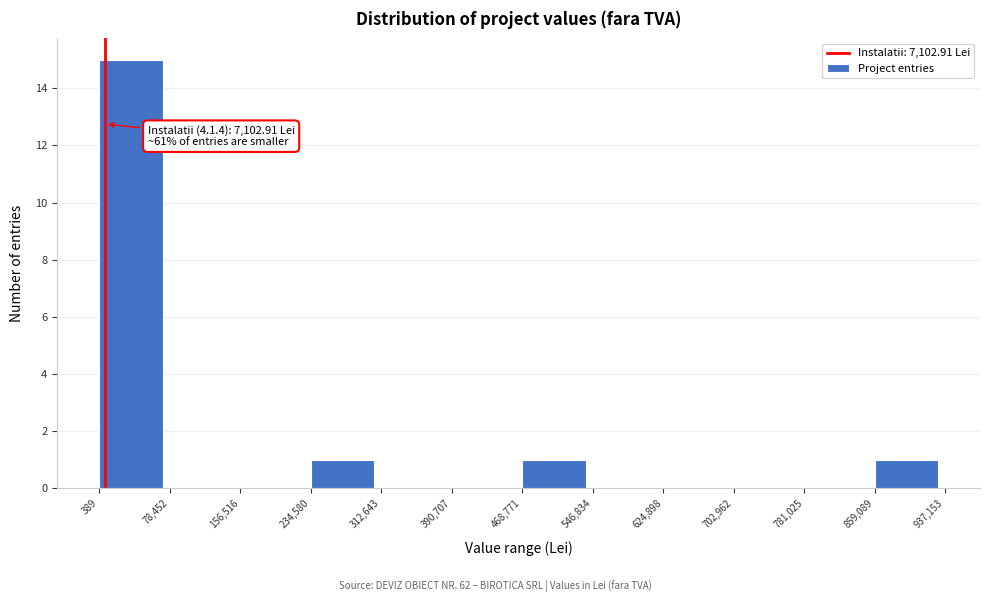

Which range on the x-axis has the tallest bar?

389 to 78,452